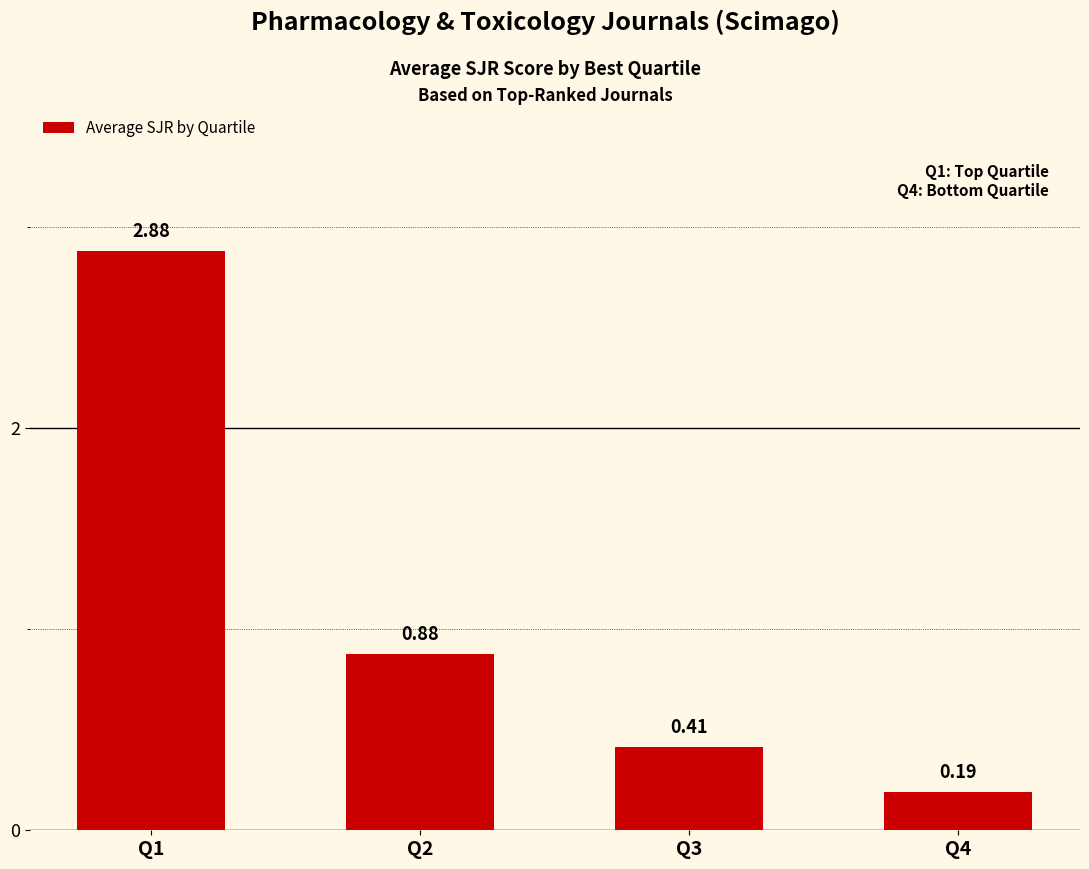

Are the bars grouped side by side (vs. stacked)?

No